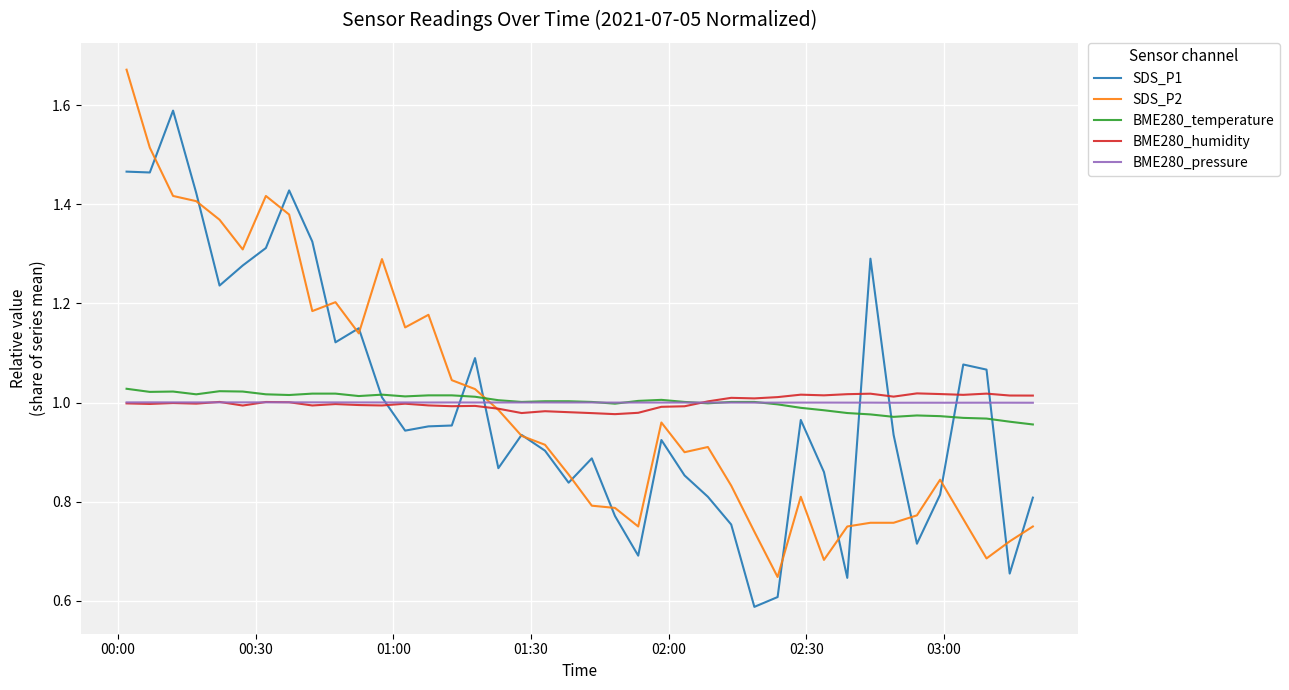

After their last crossing, which series has the higher values: SDS_P2 or BME280_temperature?

BME280_temperature